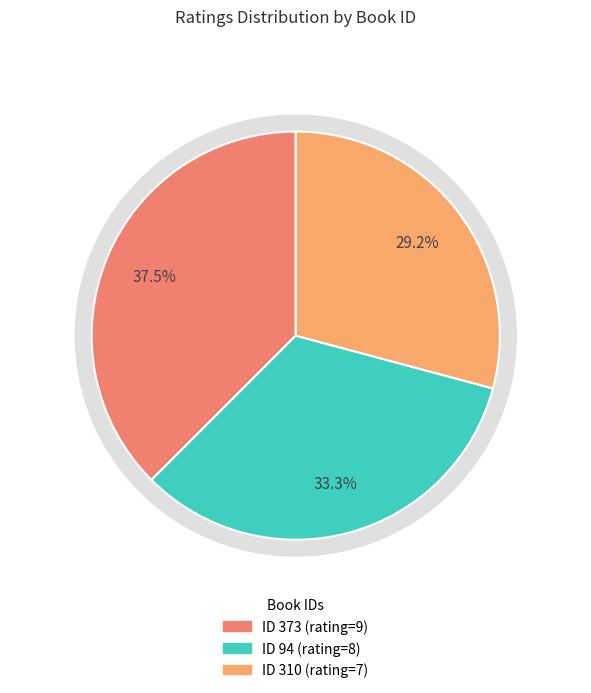

Does 373 account for over 50% of the chart?

No